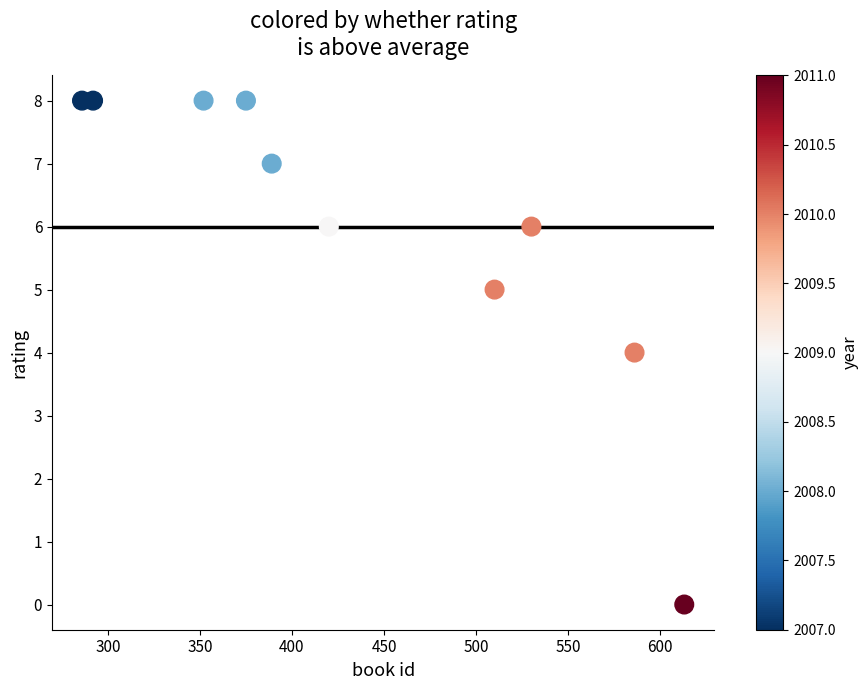

What is the range of X values (max minus min)?

327